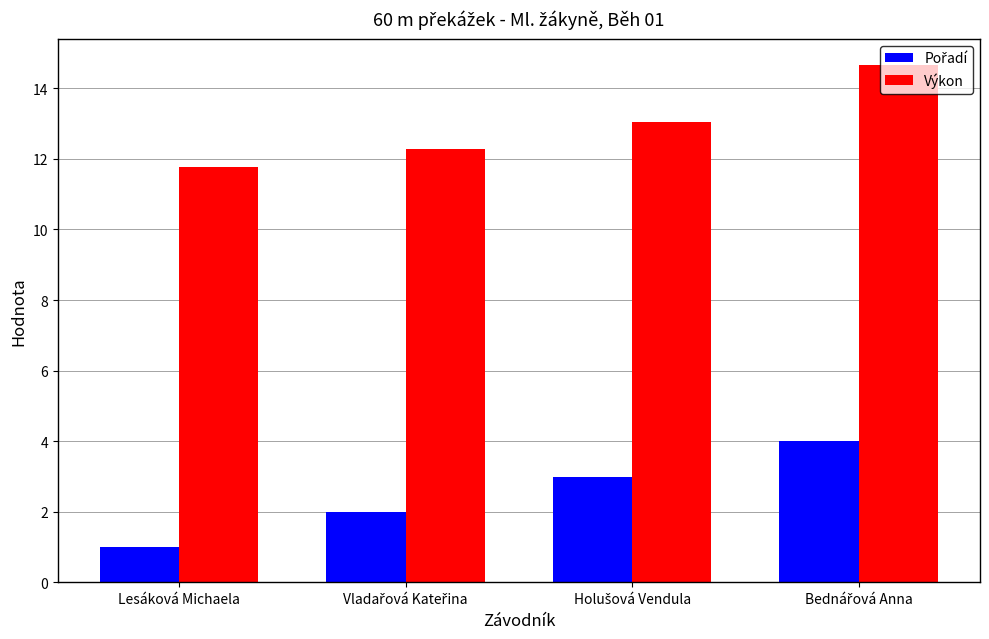

Which series has the largest total across all categories?

Výkon